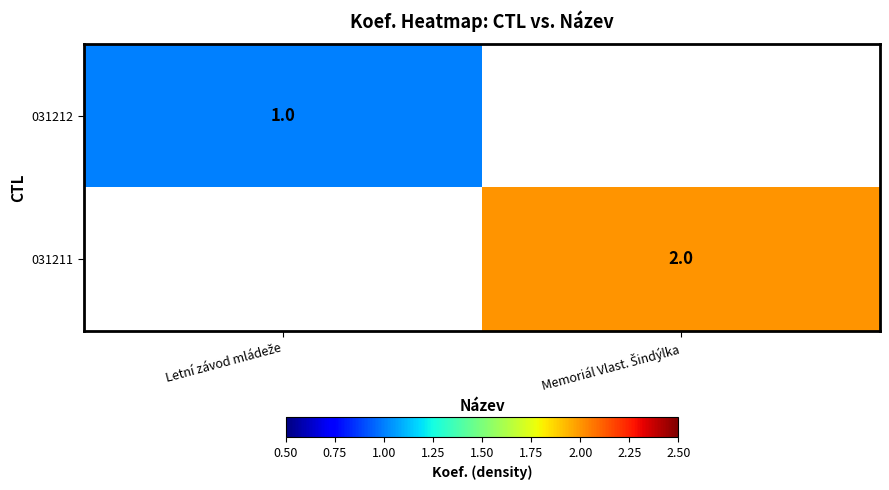

List the labels in order of 031211 value, largest first.

Letní závod mládeže, Memoriál Vlast. Šindýlka